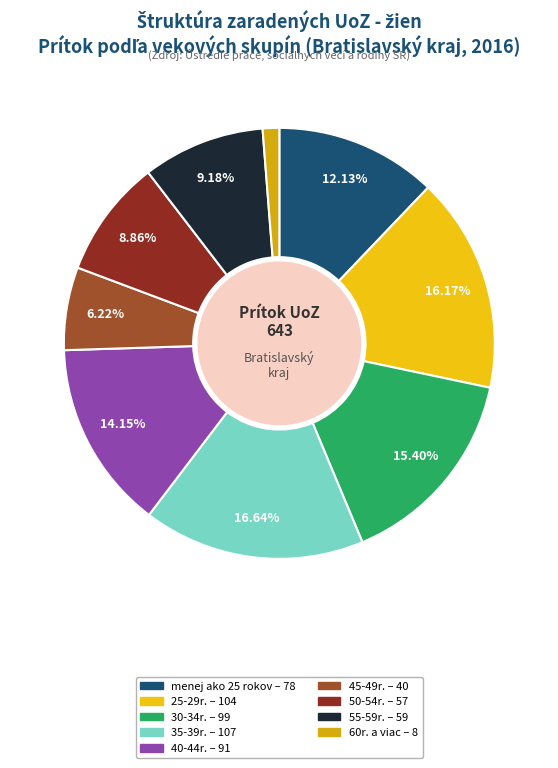

Combined, do 25-29r. and 55-59r. account for over 50%?

No